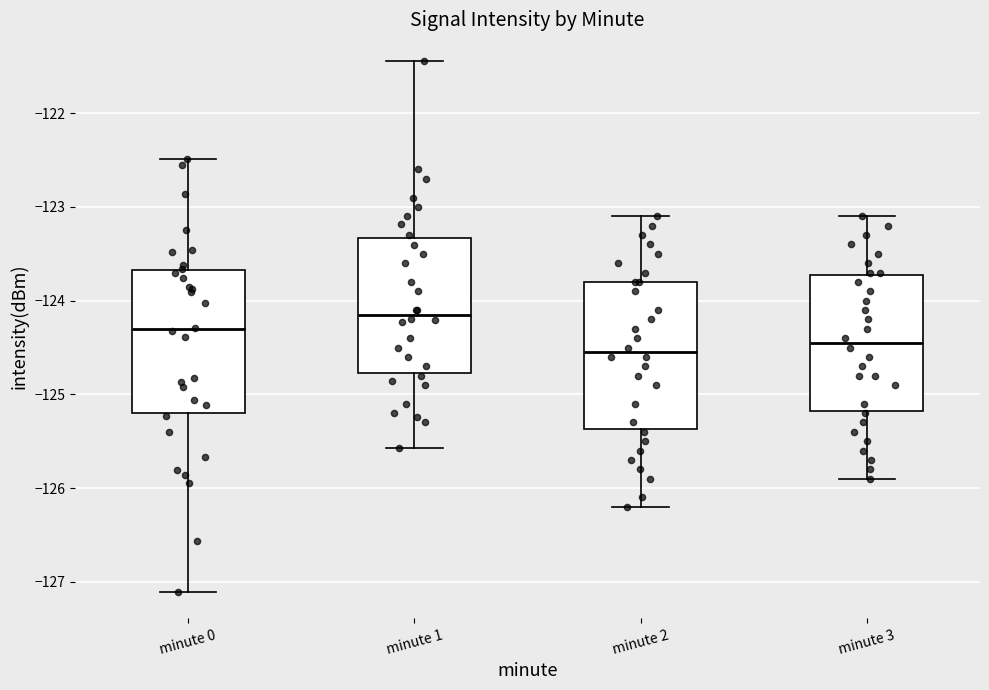

Which box's median line is the highest?

minute 1